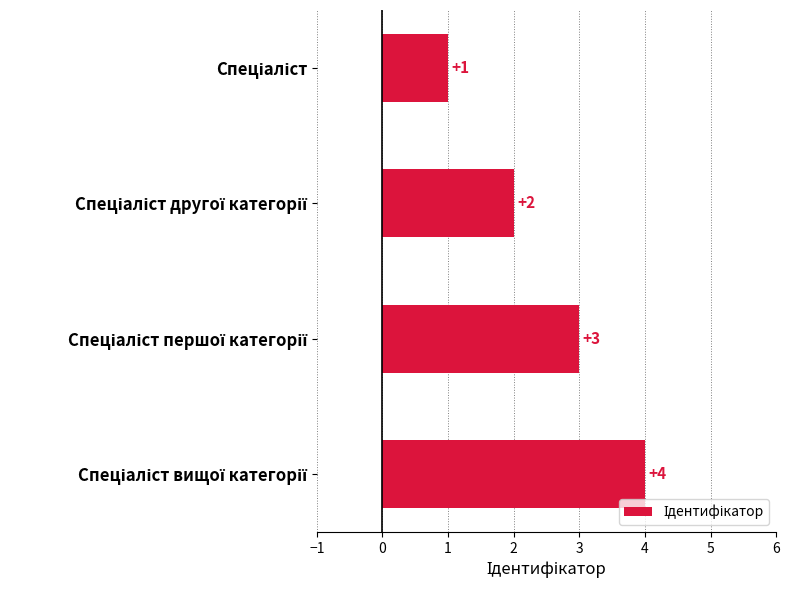

What is the sum of all values?

10